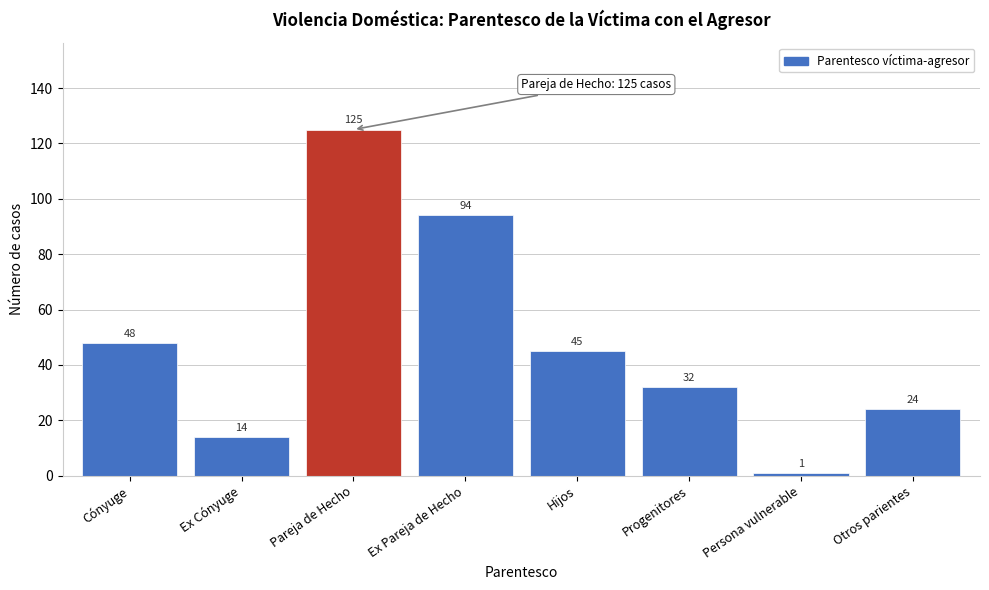

Reading right to left, extract all data points from this chart.

24	1	32	45	94	125	14	48